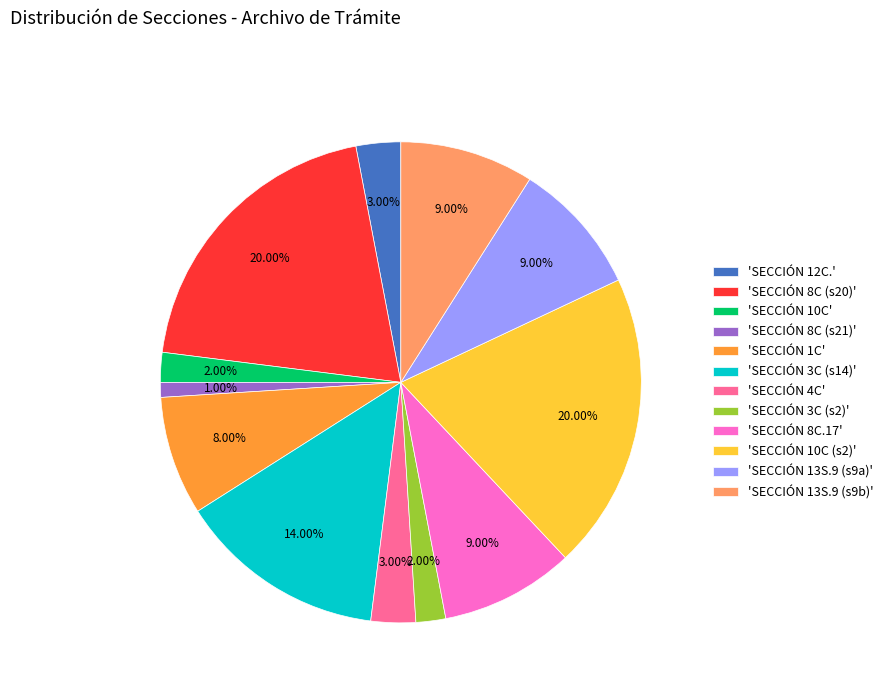

Between 'SECCIÓN 4C' and 'SECCIÓN 1C', which is larger?

'SECCIÓN 1C'